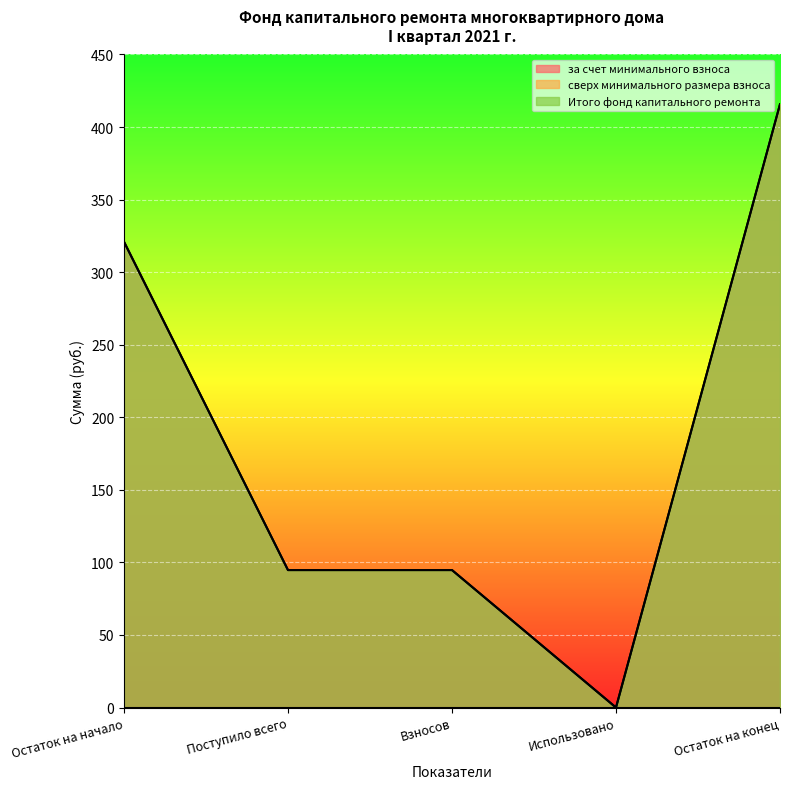

True or false: за счет минимального взноса and Итого фонд капитального ремонта intersect in this chart.

False